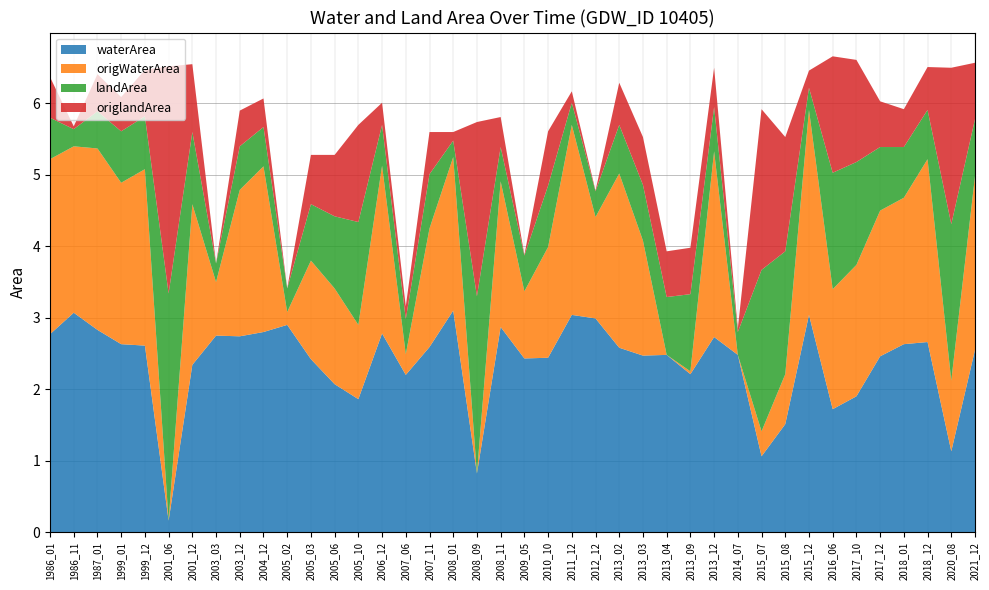

Reading left to right, list all the values displayed in this chart.

waterArea: 1986_01=2.8	1986_11=3.1	1987_01=2.8	1999_01=2.6	1999_12=2.6	2001_06=0.2	2001_12=2.3	2003_03=2.8	2003_12=2.7	2004_12=2.8	2005_02=2.9	2005_03=2.4	2005_06=2.1	2005_10=1.9	2006_12=2.8	2007_06=2.2	2007_11=2.6	2008_01=3.1	2008_09=0.8	2008_11=2.9	2009_05=2.4	2010_10=2.4	2011_12=3.0	2012_12=3.0	2013_02=2.6	2013_03=2.5	2013_04=2.5	2013_09=2.2	2013_12=2.7	2014_07=2.5	2015_07=1.1	2015_08=1.5	2015_12=3.0	2016_06=1.7	2017_10=1.9	2017_12=2.5	2018_01=2.6	2018_12=2.7	2020_08=1.1	2021_12=2.5
origWaterArea: 1986_01=2.5	1986_11=2.3	1987_01=2.5	1999_01=2.3	1999_12=2.5	2001_06=0.0	2001_12=2.2	2003_03=0.8	2003_12=2.0	2004_12=2.3	2005_02=0.2	2005_03=1.4	2005_06=1.3	2005_10=1.0	2006_12=2.4	2007_06=0.3	2007_11=1.7	2008_01=2.1	2008_09=0.0	2008_11=2.0	2009_05=0.9	2010_10=1.6	2011_12=2.7	2012_12=1.4	2013_02=2.4	2013_03=1.6	2013_04=0.0	2013_09=0.0	2013_12=2.6	2014_07=0.0	2015_07=0.3	2015_08=0.7	2015_12=2.9	2016_06=1.7	2017_10=1.8	2017_12=2.0	2018_01=2.0	2018_12=2.6	2020_08=1.0	2021_12=2.4
landArea: 1986_01=0.6	1986_11=0.2	1987_01=0.5	1999_01=0.7	1999_12=0.7	2001_06=3.2	2001_12=1.0	2003_03=0.3	2003_12=0.6	2004_12=0.6	2005_02=0.3	2005_03=0.8	2005_06=1.0	2005_10=1.4	2006_12=0.6	2007_06=0.5	2007_11=0.8	2008_01=0.2	2008_09=2.5	2008_11=0.5	2009_05=0.5	2010_10=0.9	2011_12=0.3	2012_12=0.4	2013_02=0.7	2013_03=0.8	2013_04=0.8	2013_09=1.1	2013_12=0.6	2014_07=0.3	2015_07=2.3	2015_08=1.7	2015_12=0.3	2016_06=1.6	2017_10=1.4	2017_12=0.9	2018_01=0.7	2018_12=0.7	2020_08=2.2	2021_12=0.8
origlandArea: 1986_01=0.6	1986_11=0.0	1987_01=0.5	1999_01=0.5	1999_12=0.7	2001_06=3.2	2001_12=0.9	2003_03=0.0	2003_12=0.5	2004_12=0.4	2005_02=0.0	2005_03=0.7	2005_06=0.9	2005_10=1.4	2006_12=0.3	2007_06=0.2	2007_11=0.6	2008_01=0.1	2008_09=2.4	2008_11=0.4	2009_05=0.0	2010_10=0.8	2011_12=0.2	2012_12=0.0	2013_02=0.6	2013_03=0.7	2013_04=0.6	2013_09=0.7	2013_12=0.6	2014_07=0.1	2015_07=2.2	2015_08=1.6	2015_12=0.2	2016_06=1.6	2017_10=1.4	2017_12=0.6	2018_01=0.5	2018_12=0.6	2020_08=2.2	2021_12=0.8